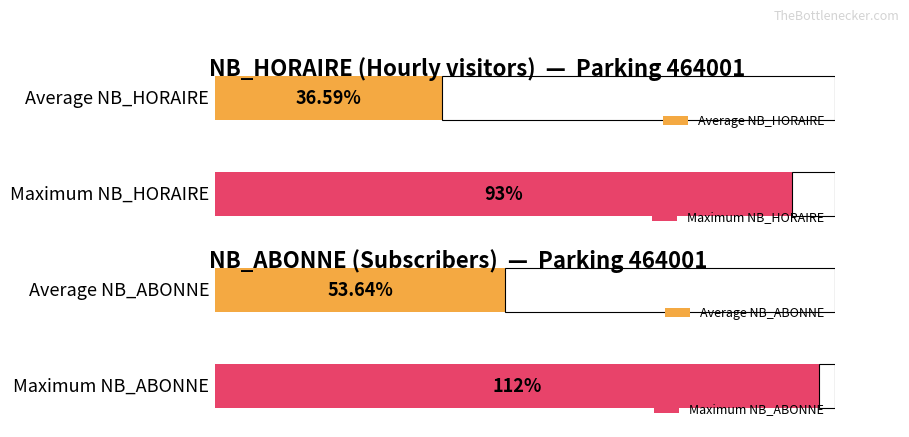

What is the maximum value for NB_HORAIRE?

93